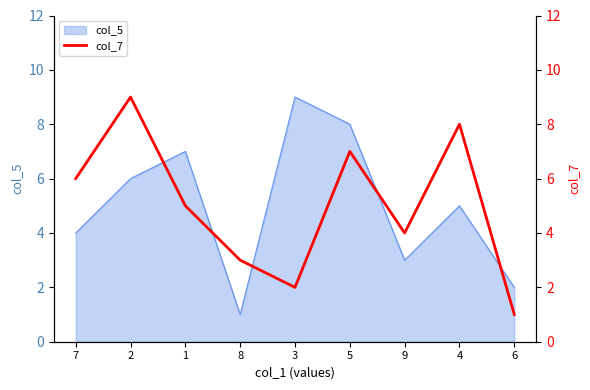

Reading left to right, what are all the values shown in this chart?

6	9	5	3	2	7	4	8	1